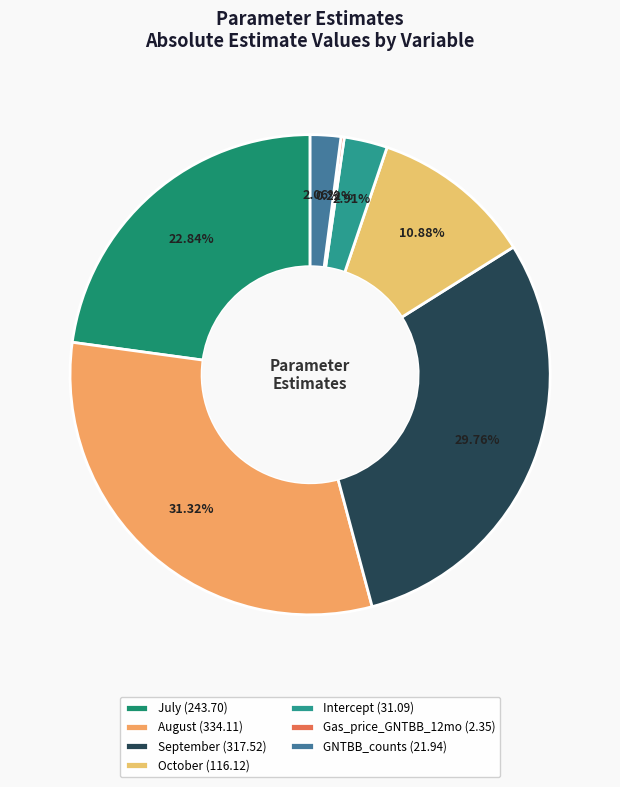

What is the smallest slice in the pie chart?

Gas_price_GNTBB_12mo